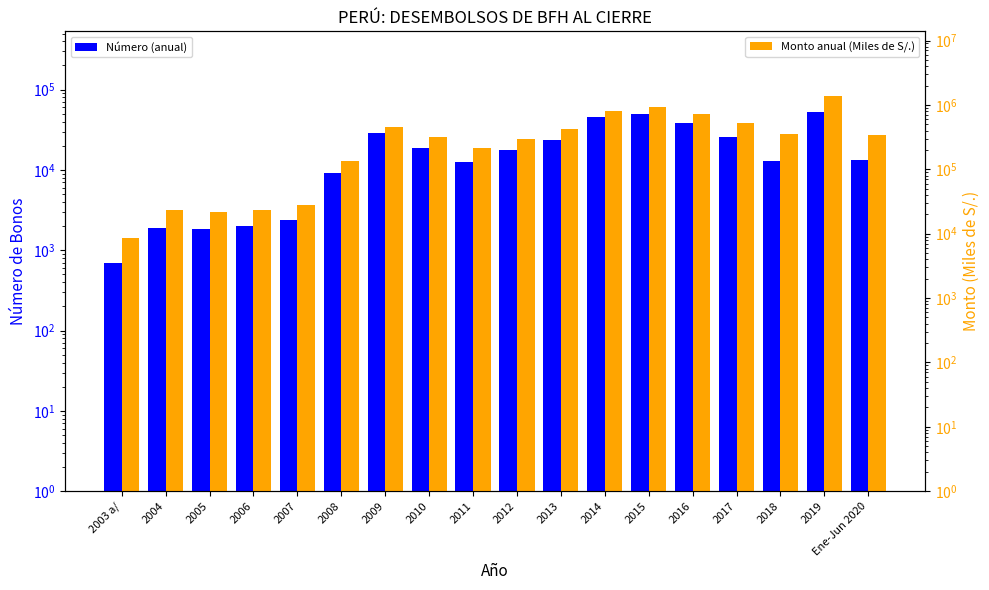

Which label corresponds to the smallest value in the chart?

2003 a/